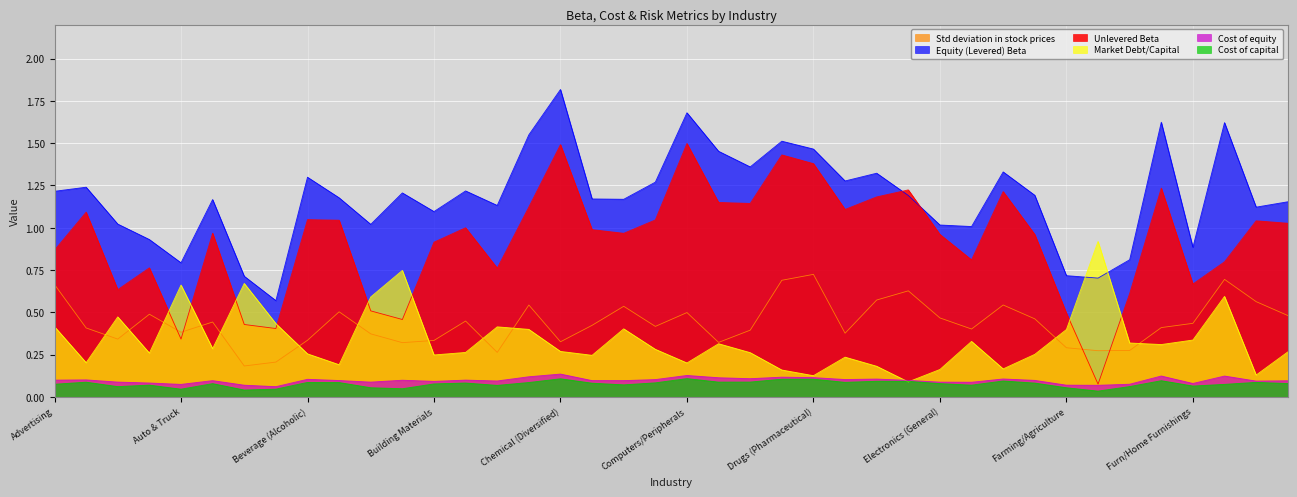

The value of Market Debt/Capital at Electronics (General) is 0.2. True or false?

True